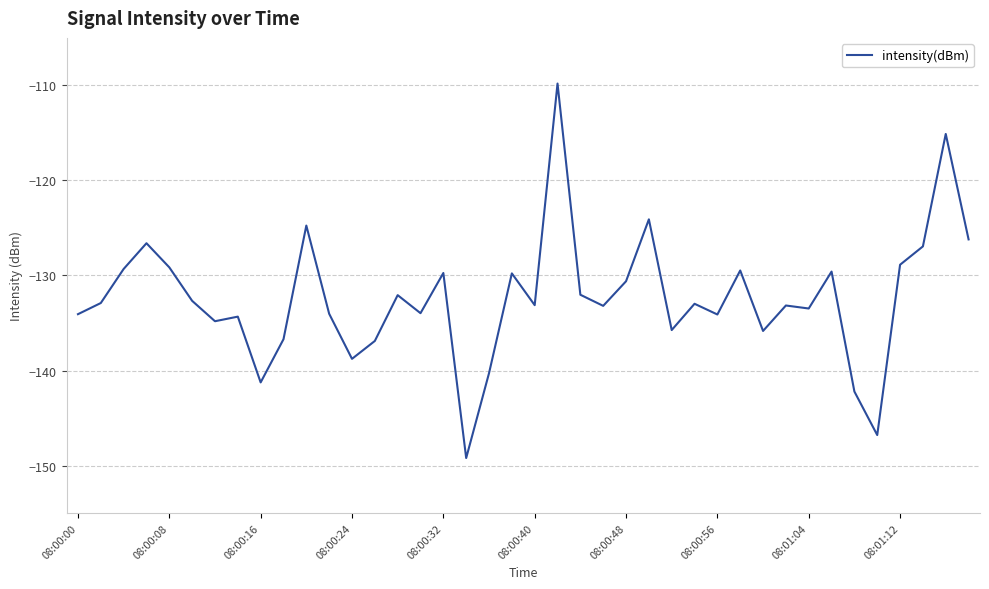

What is the difference between the second highest and second lowest values?

31.7